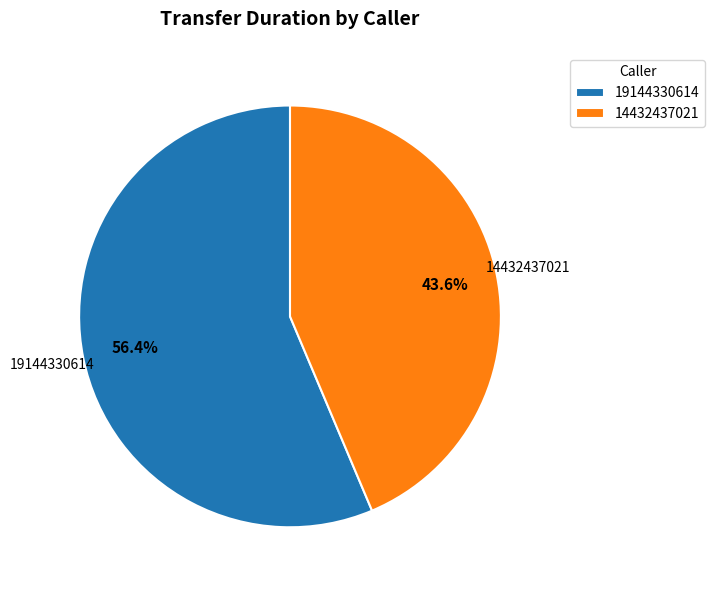

True or false: 14432437021 accounts for 53% of the total.

False